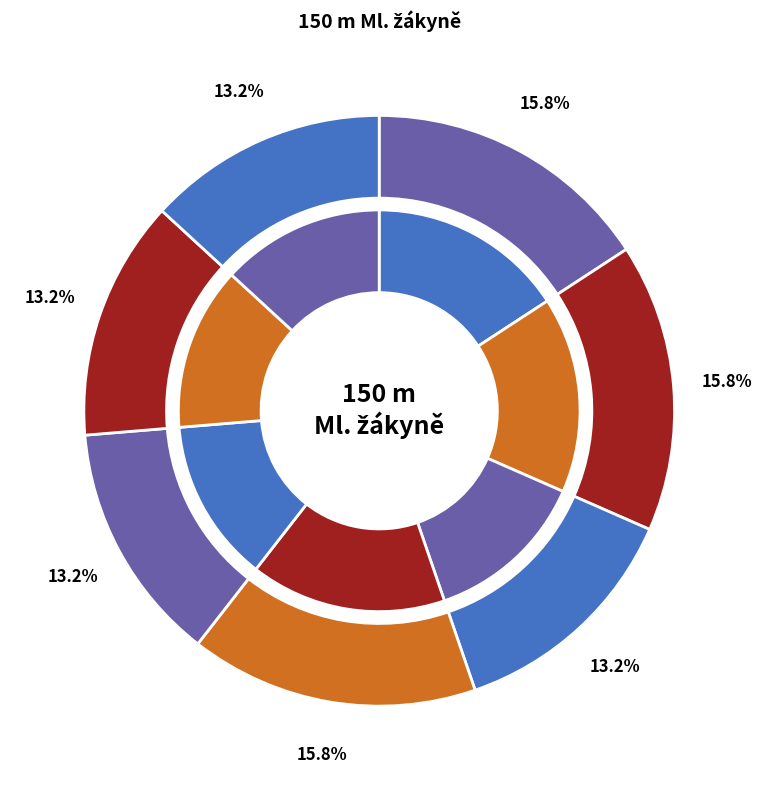

Rank the categories by value from lowest to highest.

Běh 03, Běh 05, Běh 06, Běh 07, Běh 01, Běh 02, Běh 04